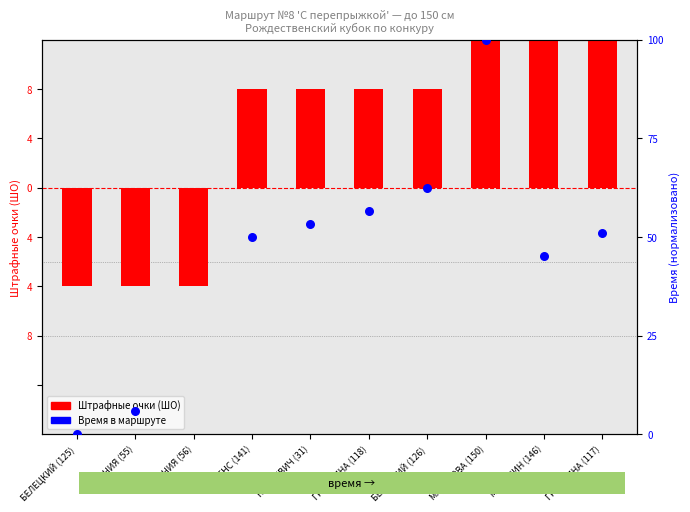

Between ГРОМЗИНА (117) and МАДЕНОВА (150), which is larger?

ГРОМЗИНА (117)